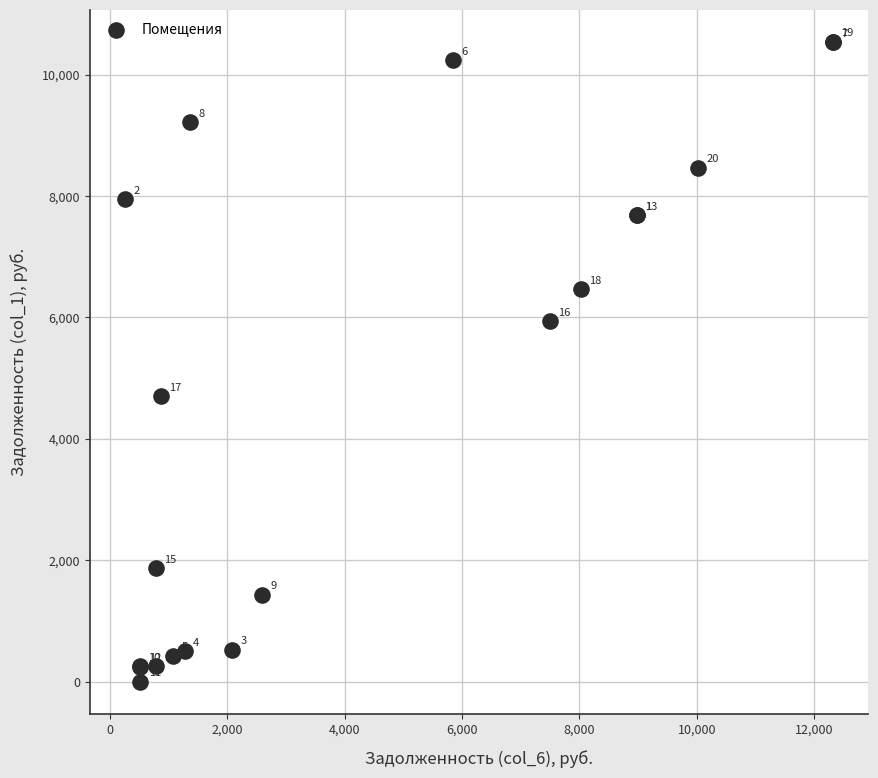

What Y value in the scatter plot is closest to 5270?

4702.0